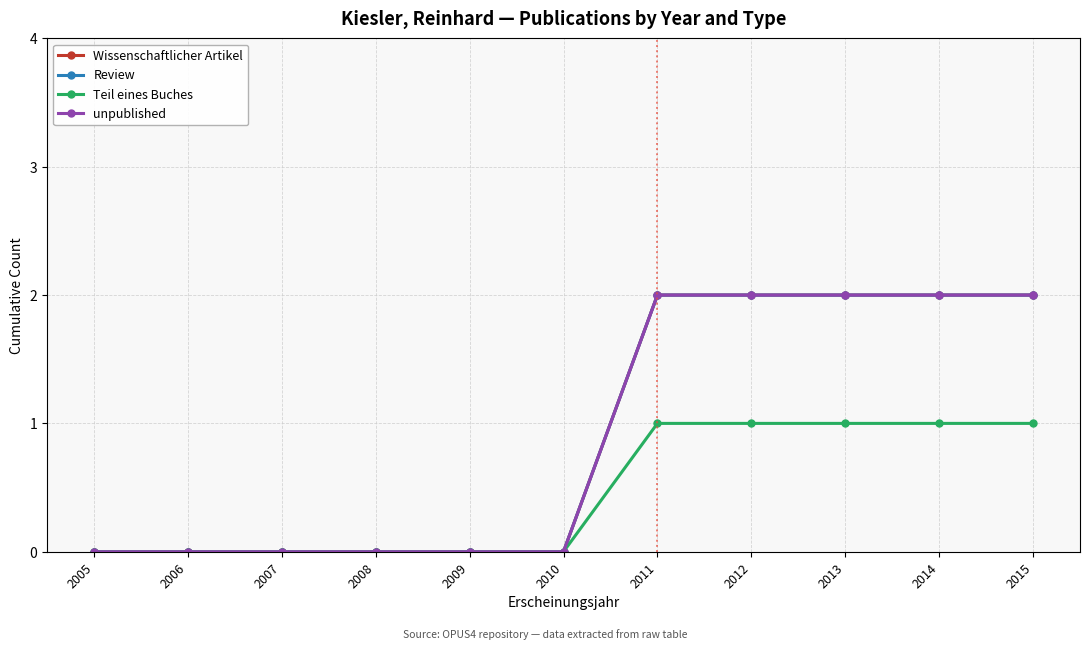

What is the maximum value shown in the chart?

2